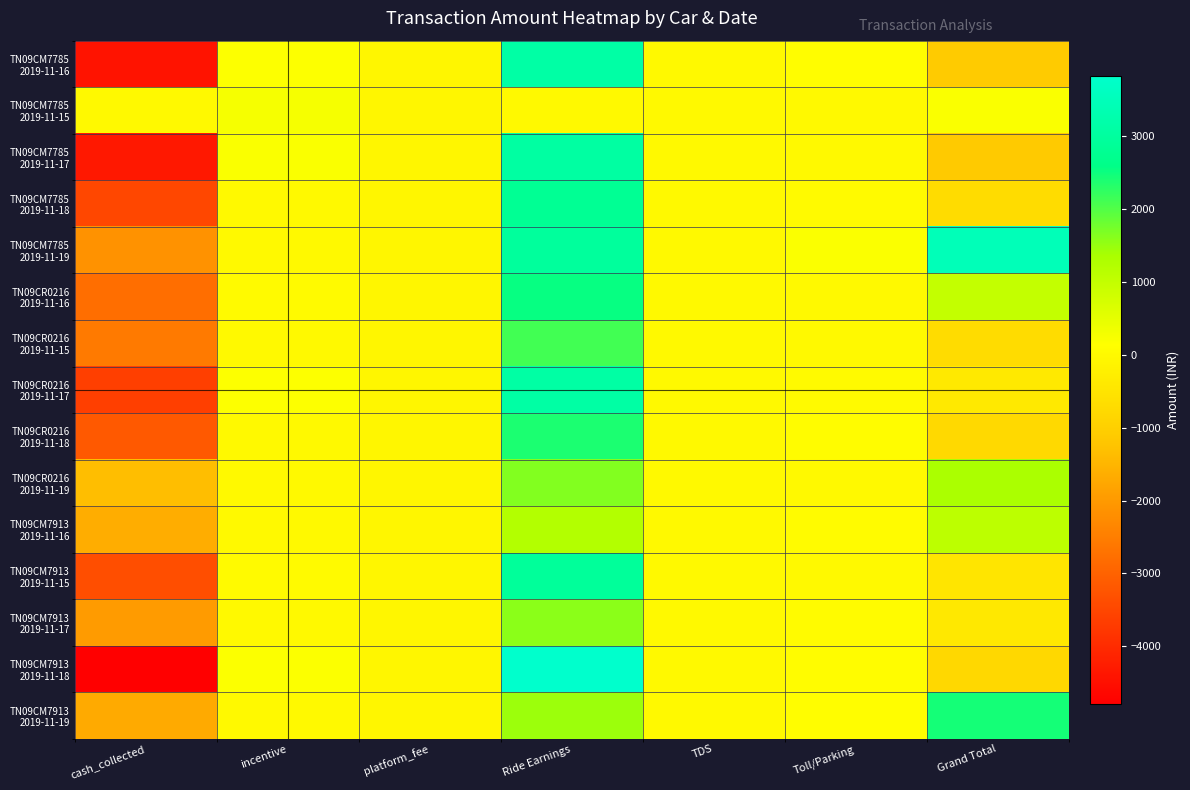

At incentive, list the series in order from largest to smallest.

TN09CM7785 2019-11-15, TN09CM7785 2019-11-17, TN09CM7913 2019-11-18, TN09CR0216 2019-11-17, TN09CM7785 2019-11-16, TN09CM7913 2019-11-15, TN09CR0216 2019-11-16, TN09CM7785 2019-11-18, TN09CM7785 2019-11-19, TN09CR0216 2019-11-15, TN09CR0216 2019-11-18, TN09CR0216 2019-11-19, TN09CM7913 2019-11-16, TN09CM7913 2019-11-17, TN09CM7913 2019-11-19